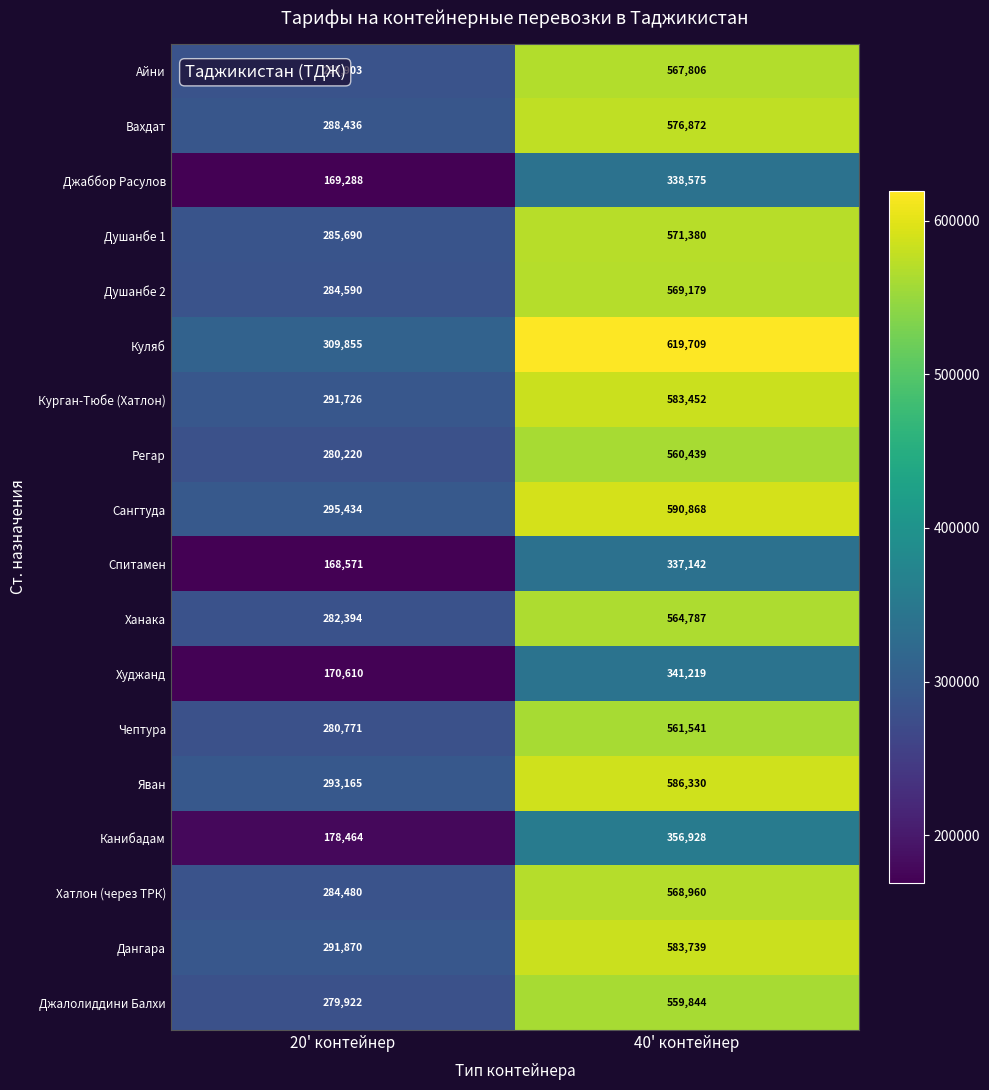

What is the sum of all Яван values?

879495